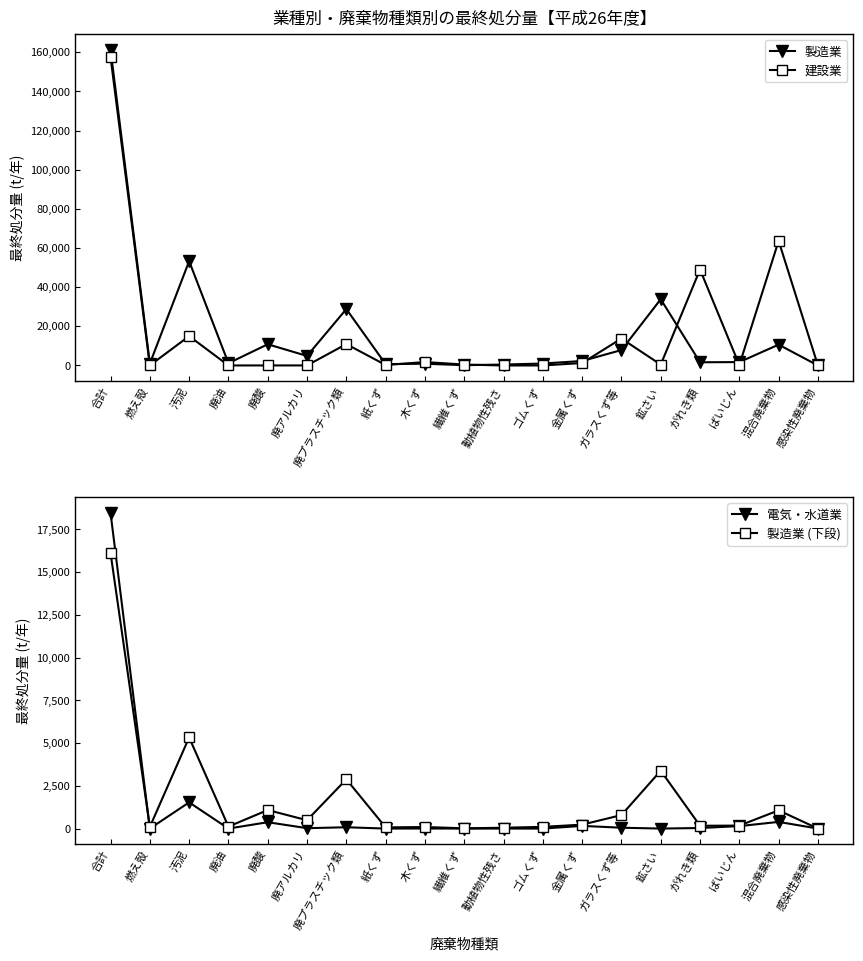

Is the value of 製造業 (下段) at 合計 greater than the value of 電気・水道業 at 燃え殻?

Yes